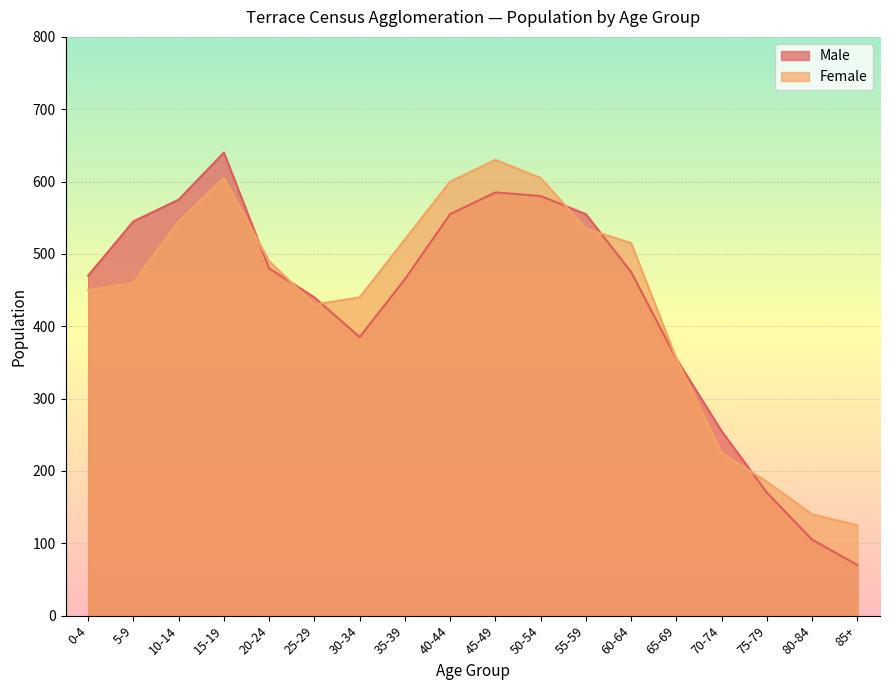

At which category is the sum across all series the highest?

15-19